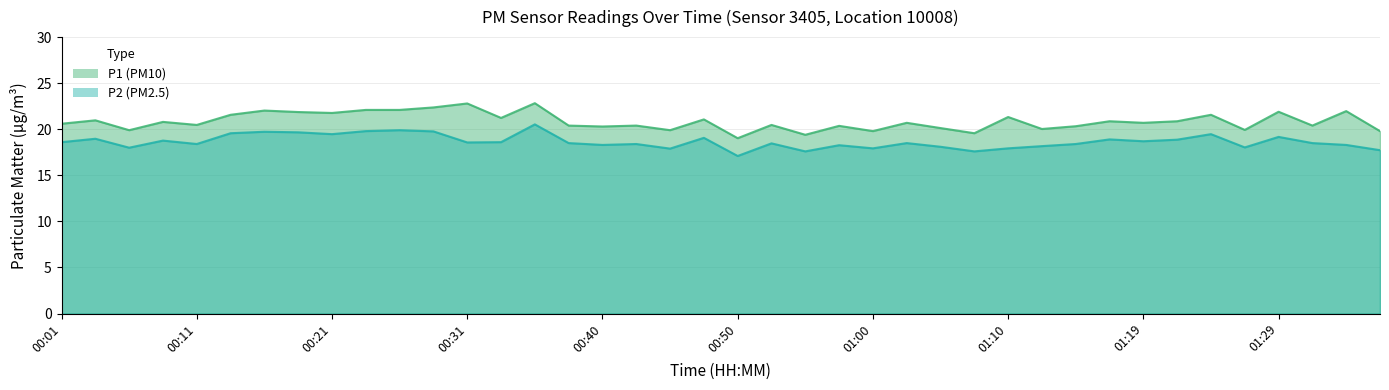

Rank the series by their average value, from lowest to highest.

P2, P1